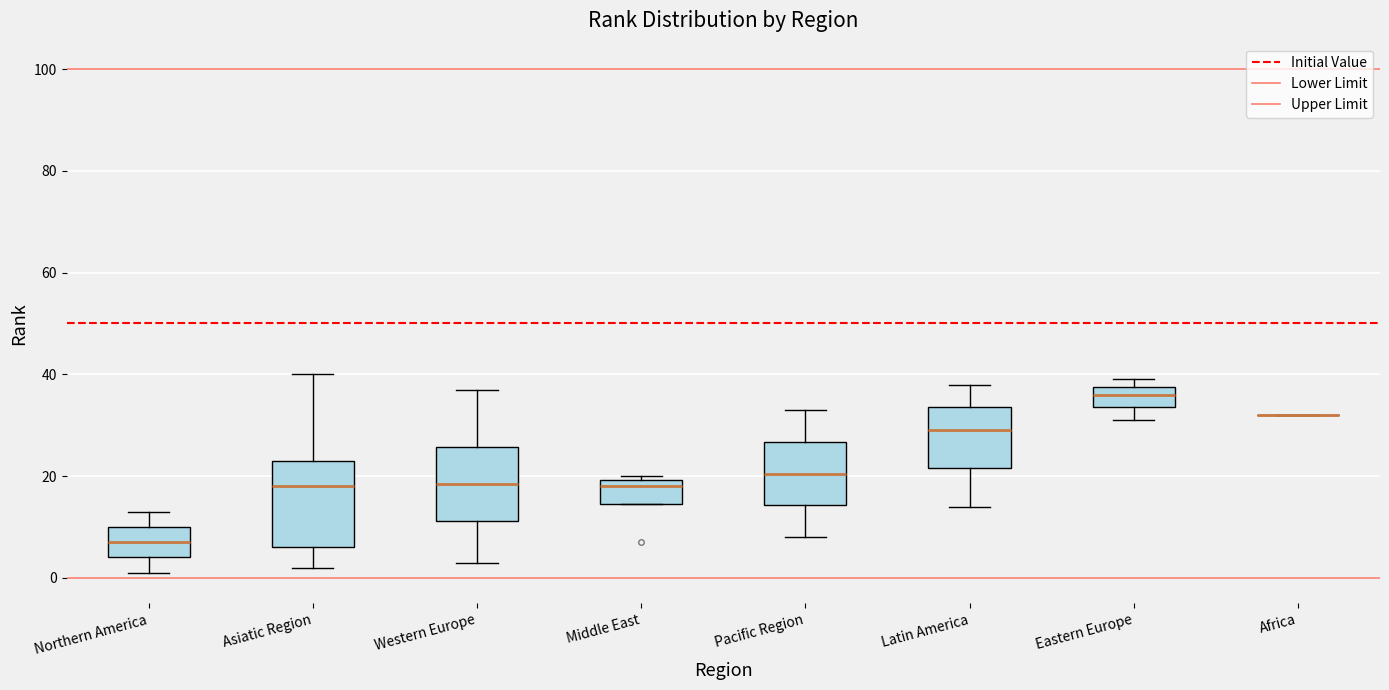

Reading left to right, read every box against the y-axis: the position of its median line, the range the box covers, and the ends of its whiskers. The values are not printed on the chart, so give them approximately, as read against the axis.

Northern America: median 8, box 4 to 10, whiskers 2 to 14
Asiatic Region: median 18, box 6 to 24, whiskers 2 to 40
Western Europe: median 18, box 12 to 26, whiskers 4 to 38
Middle East: median 18, box 14 to 20, whiskers 14 to 20 (just above the box's upper edge)
Pacific Region: median 20, box 14 to 26, whiskers 8 to 34
Latin America: median 30, box 22 to 34, whiskers 14 to 38
Eastern Europe: median 36, box 34 to 38, whiskers 32 to 40
Africa: box collapsed to a line at 32, whiskers 32 to 32